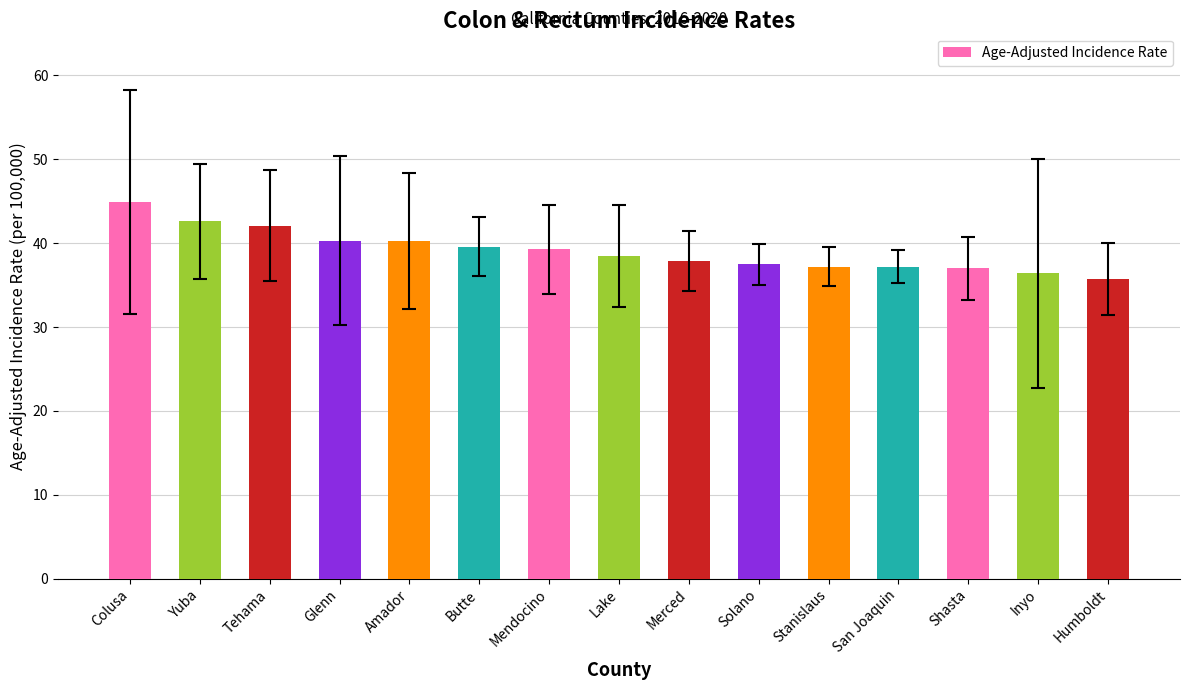

What value does the data have at Solano?

37.5